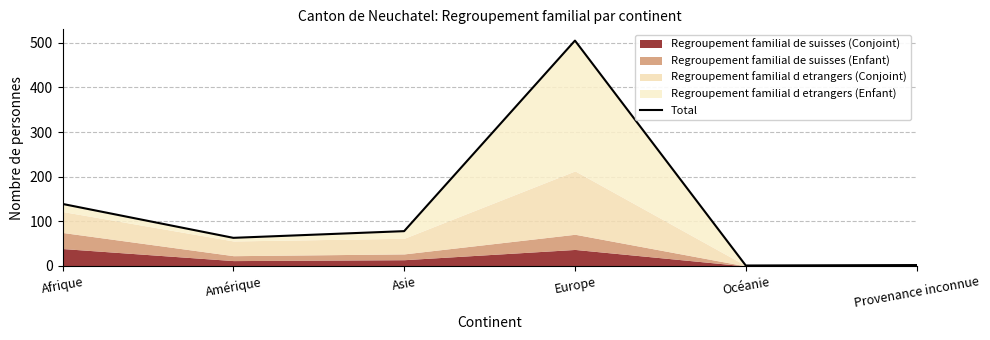

Where does the data first go above 78?

Afrique